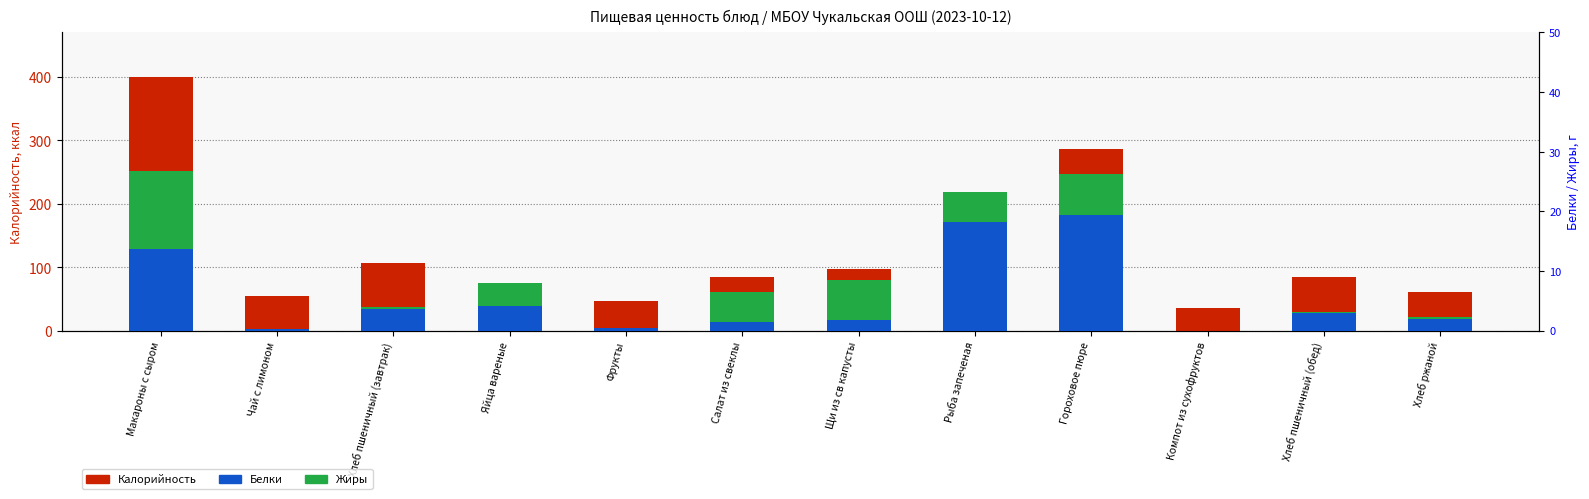

What is the greatest value displayed?

400.4